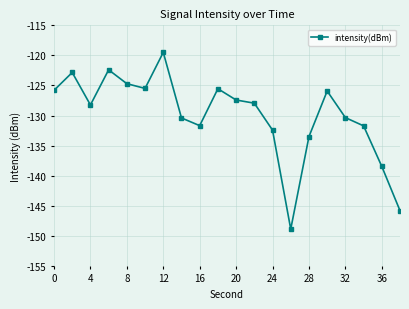

How many lines are shown in the chart?

1